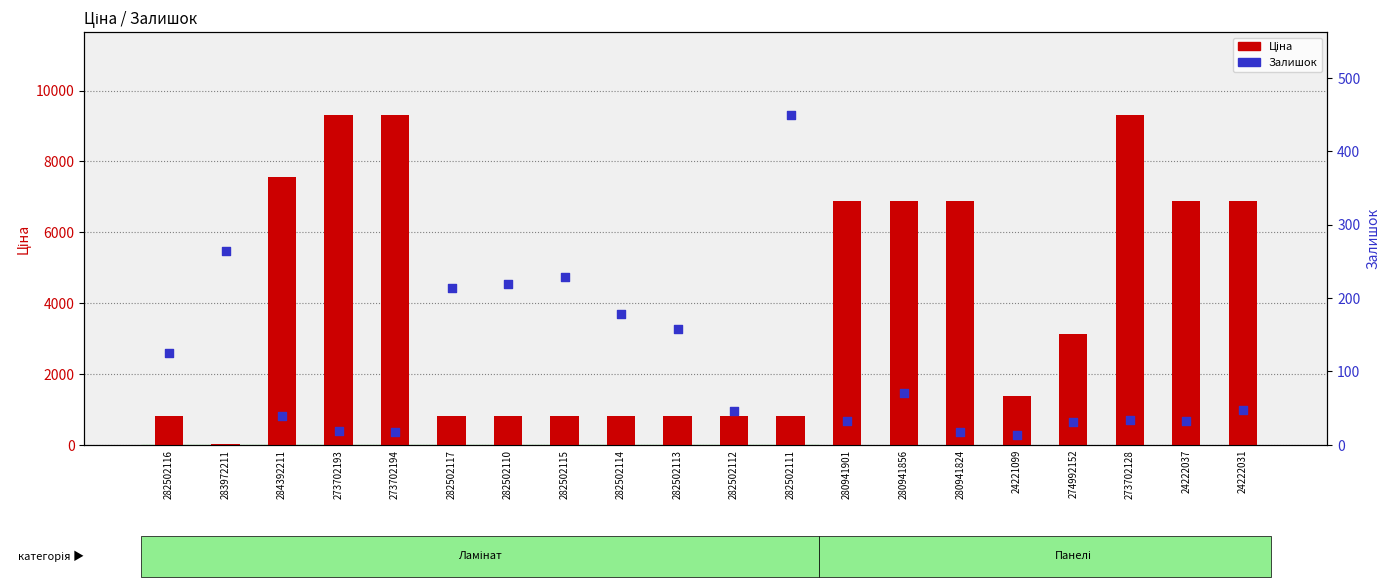

At how many categories does at least one series exceed 3077?

10